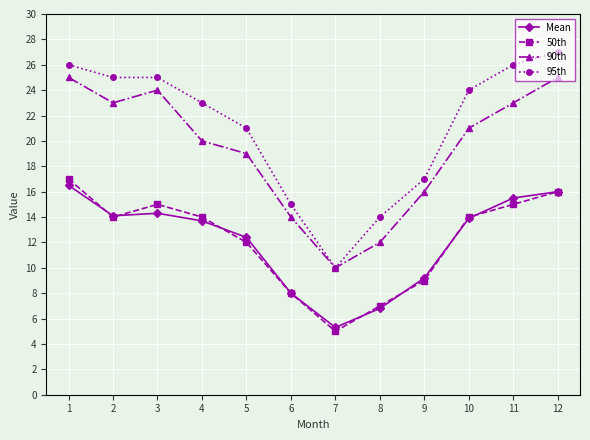

What is the sum of the 50th values at 10 and 1?

31.0